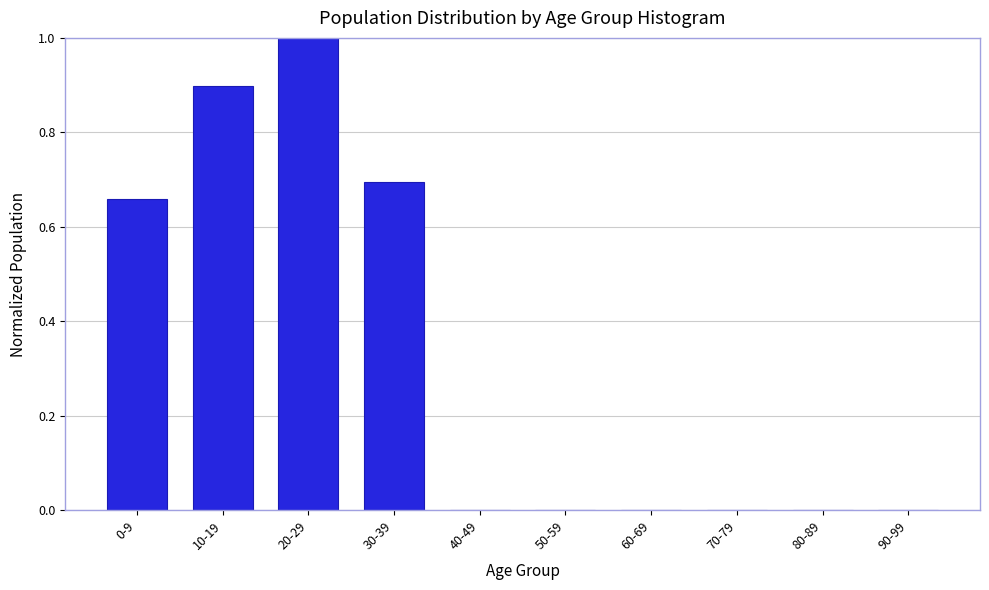

Which label corresponds to the largest value in the chart?

20-29